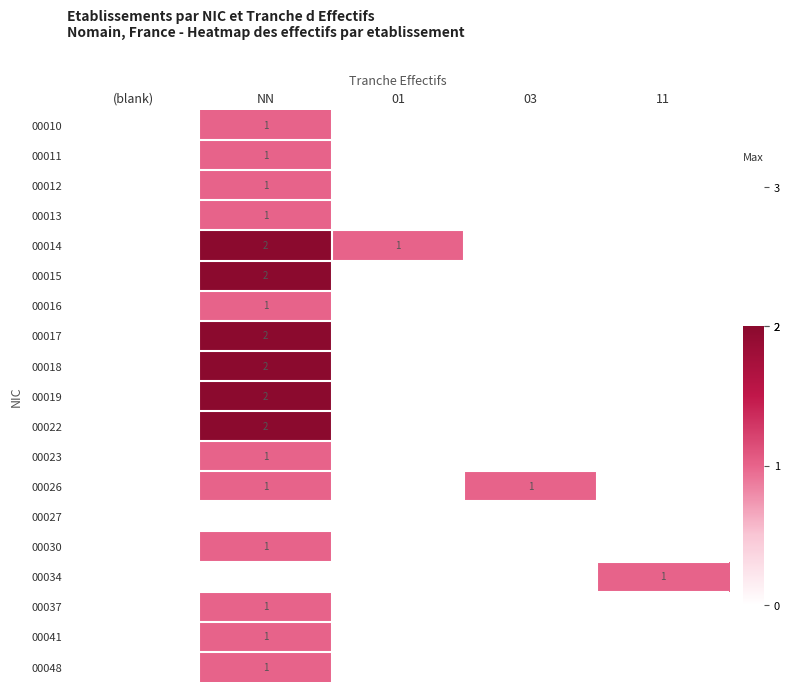

Rank the series at (blank) from highest to lowest value.

00010, 00011, 00012, 00013, 00014, 00015, 00016, 00017, 00018, 00019, 00022, 00023, 00026, 00027, 00030, 00034, 00037, 00041, 00048